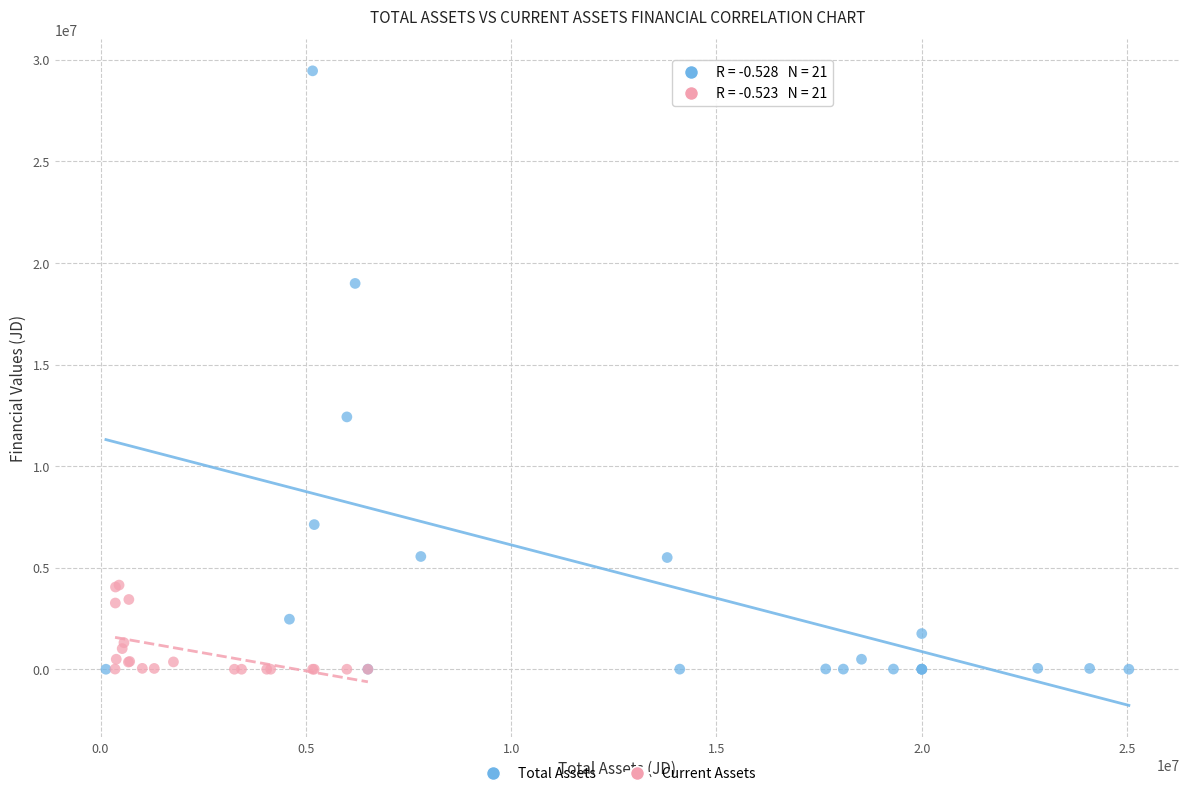

What are all the series names shown in the legend?

Total Assets, Current Assets